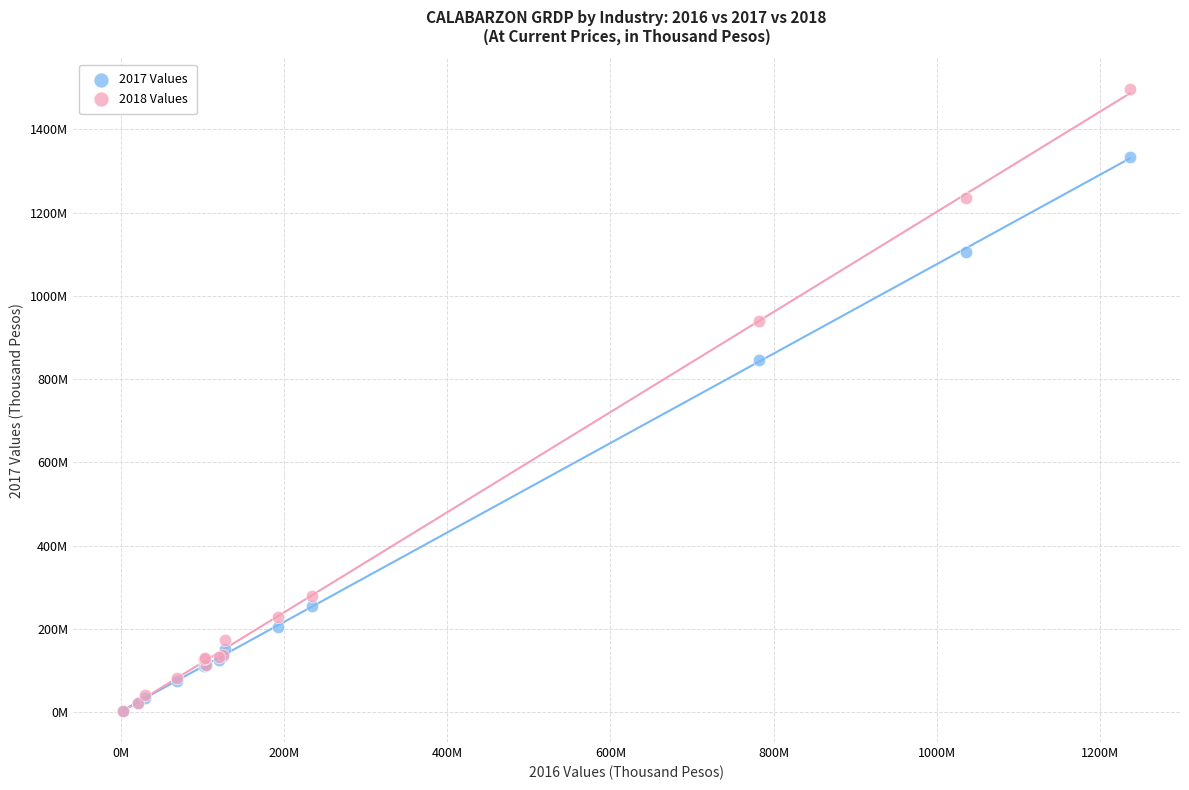

Which series reaches the maximum Y coordinate?

2018 Values